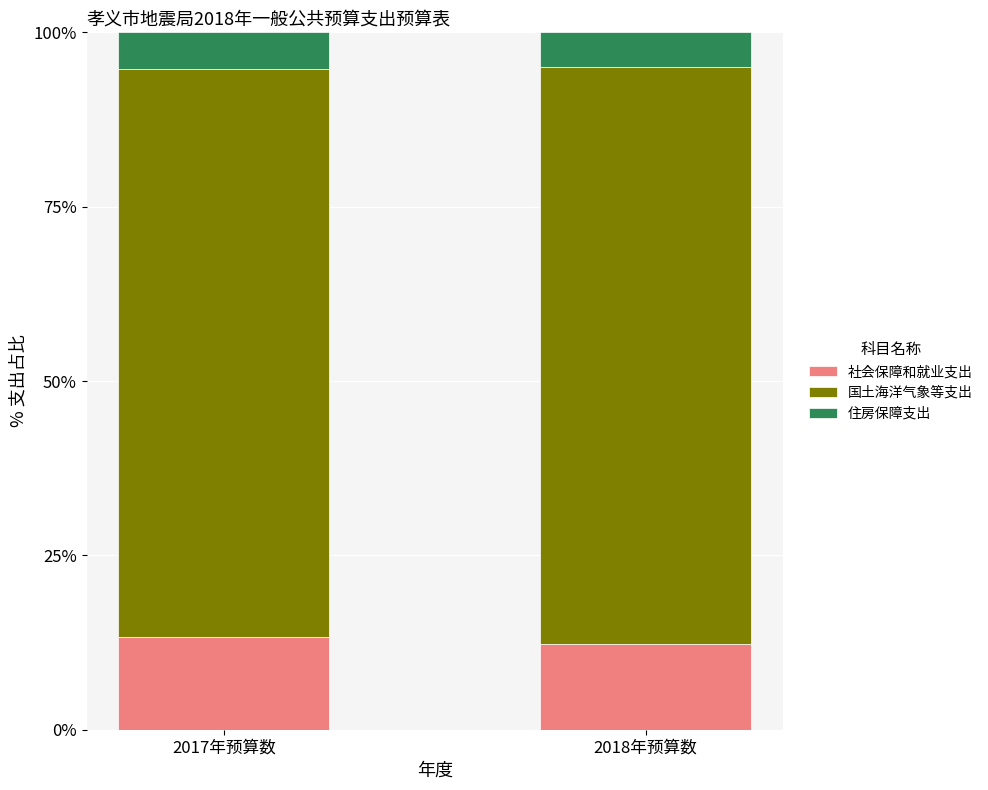

What is the total value across all series at 2018年预算数?

100.0